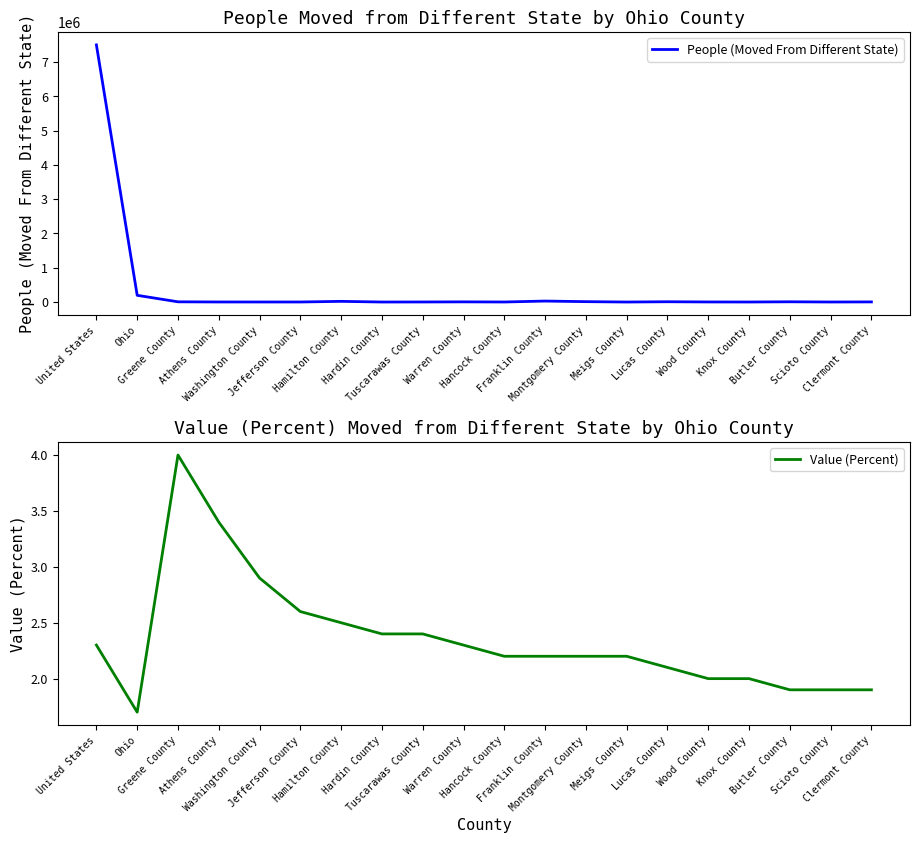

How many lines are shown in the chart?

2